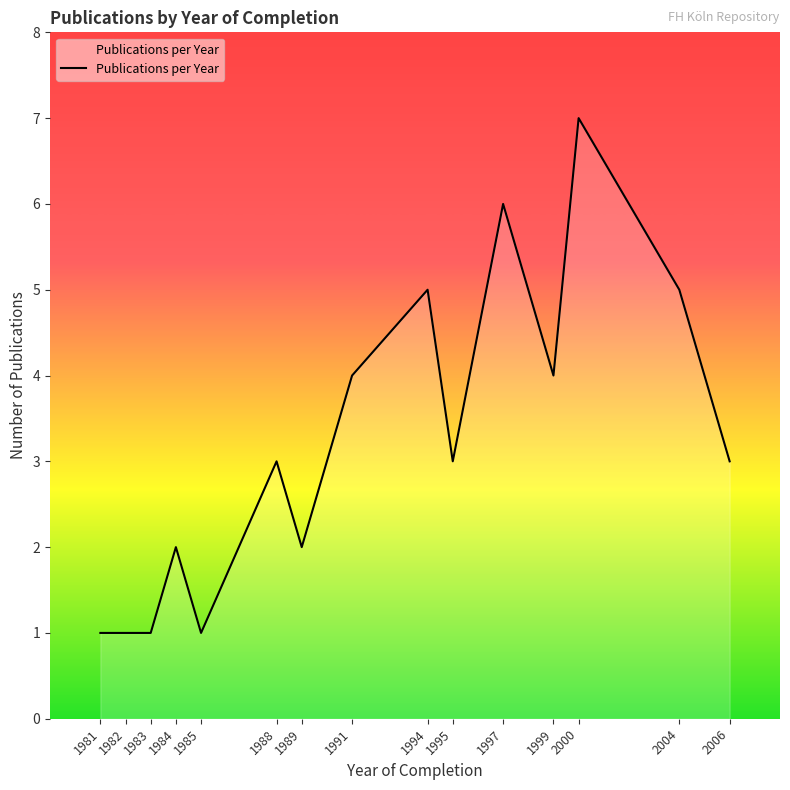

What is the change in value from 1982 to 1984?

+1